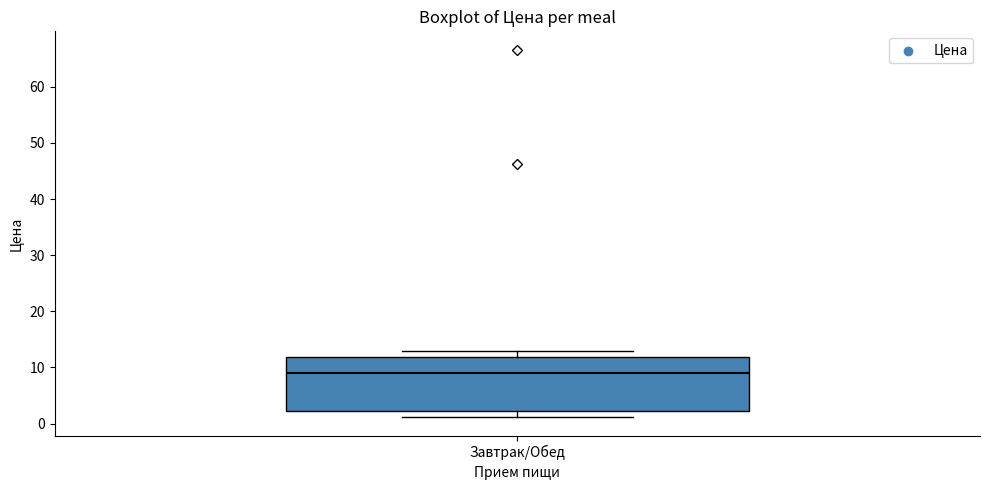

Transcribe this box plot: give where the median line is, the range the box spans, and where the two whiskers end, as read against the y-axis. The values are not printed on the chart, so give them approximately, as read against the axis.

median 9, box 2 to 12, whiskers 1 to 13